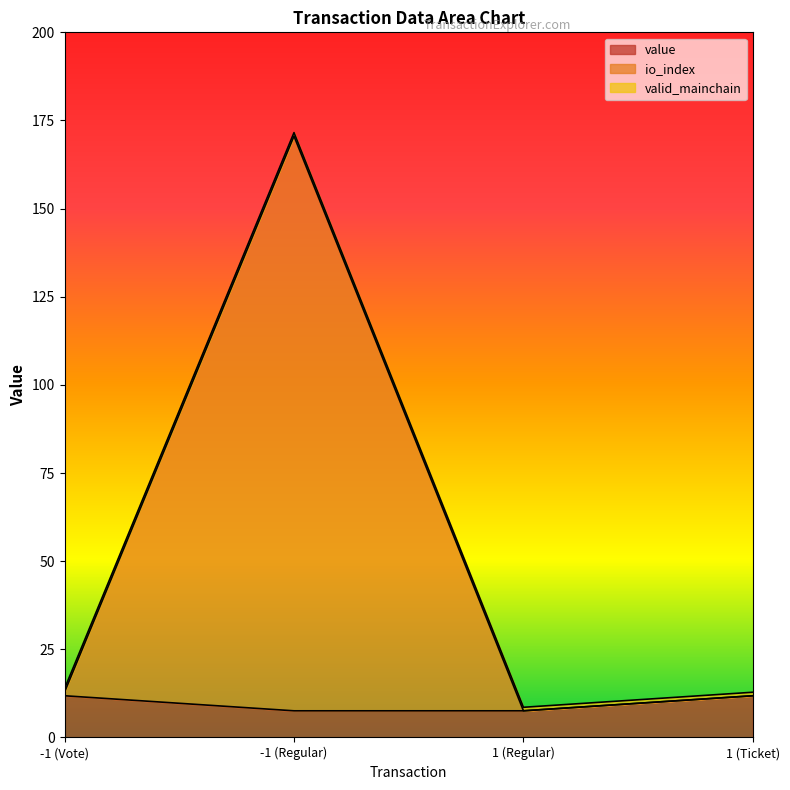

What is the total value across all series at -1 (Regular)?

171.6